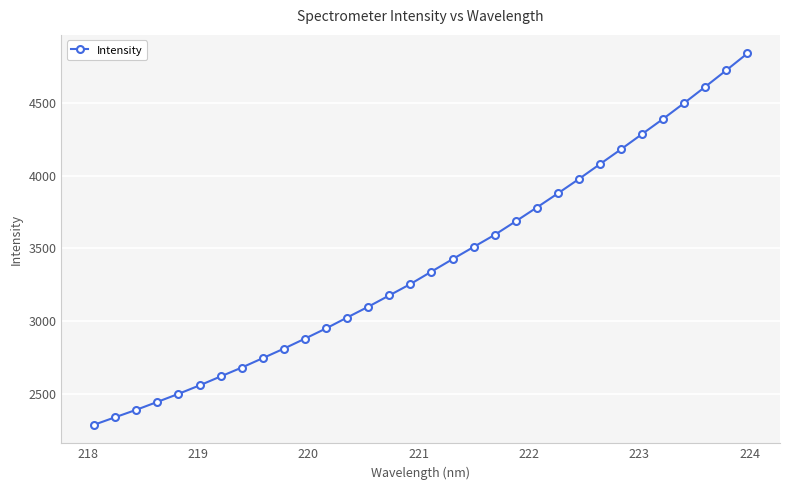

What is the value of the 9th point from the left?

2748.9